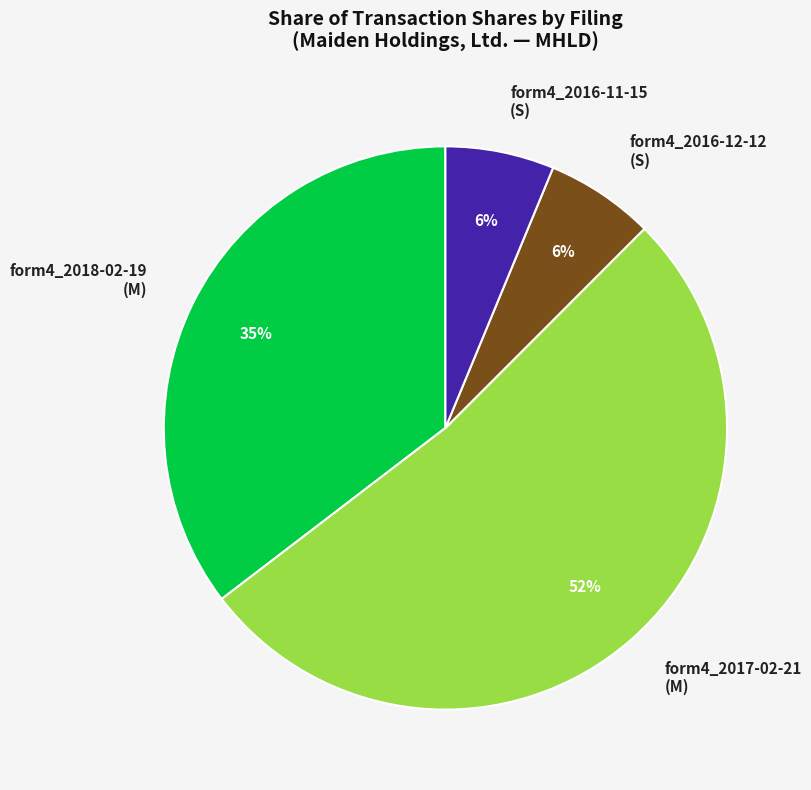

True or false: form4_2018-02-19 (M) accounts for 35% of the total.

True